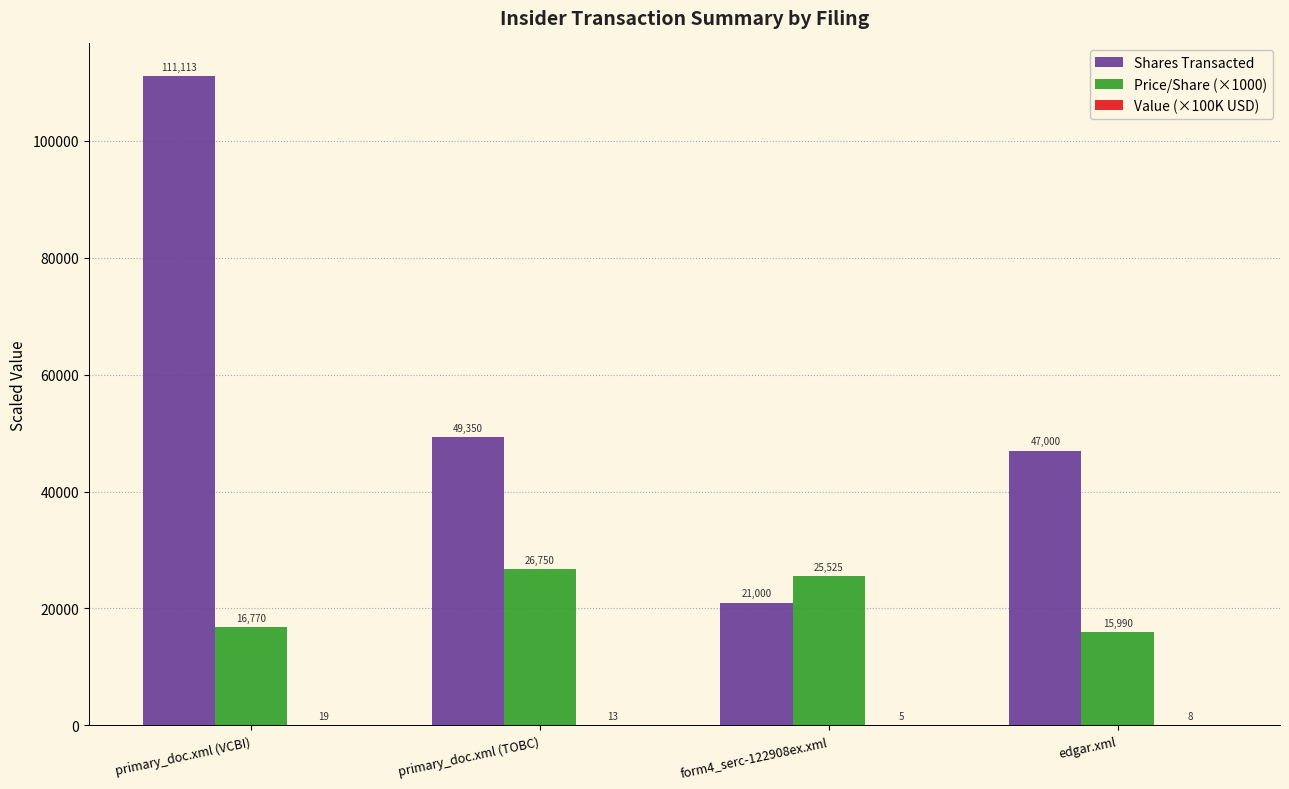

The value of Price/Share (×1000) at form4_serc-122908ex.xml is 5648.9. True or false?

False